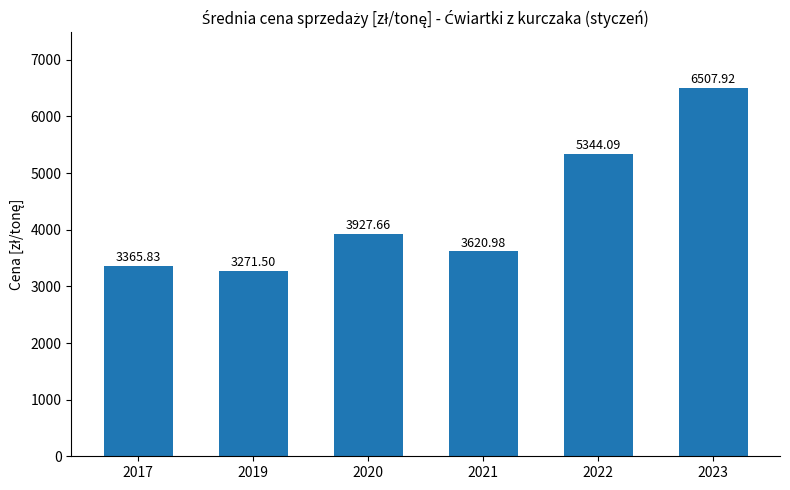

Which label corresponds to the smallest value in the chart?

2019